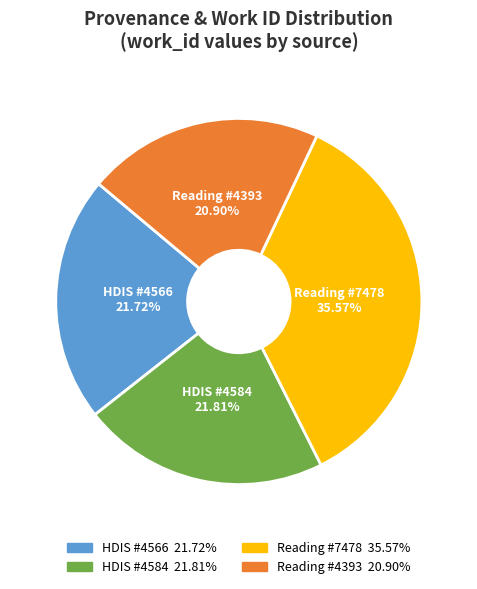

What is the ratio of the value at HDIS #4566 to the value at Reading #4393?

1.0